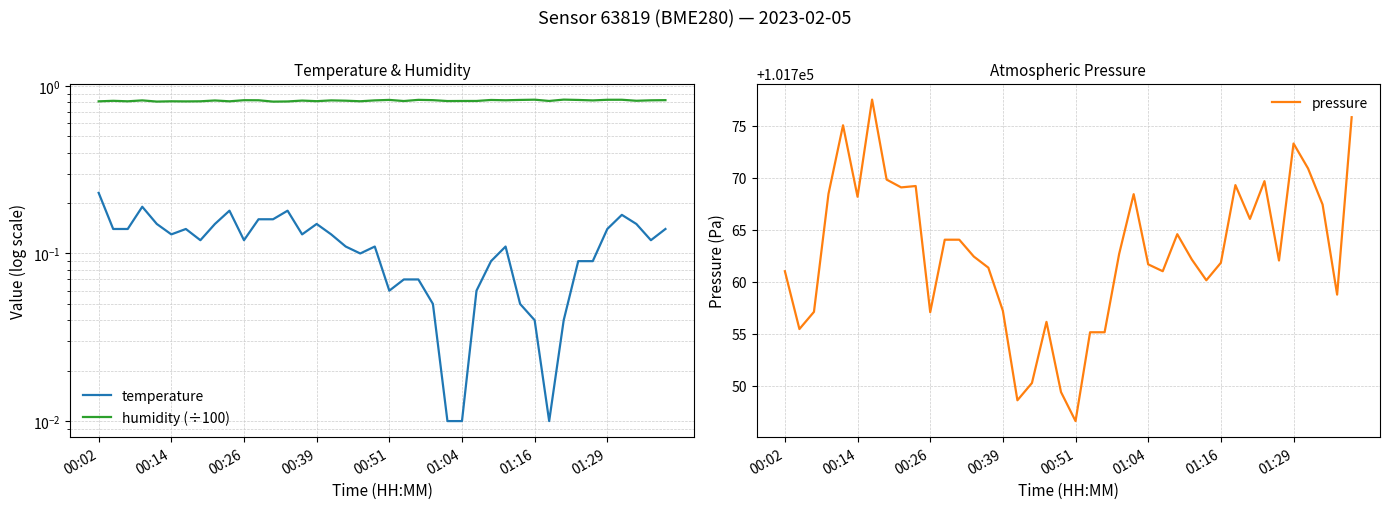

What is the highest value of the pressure series?

101777.5